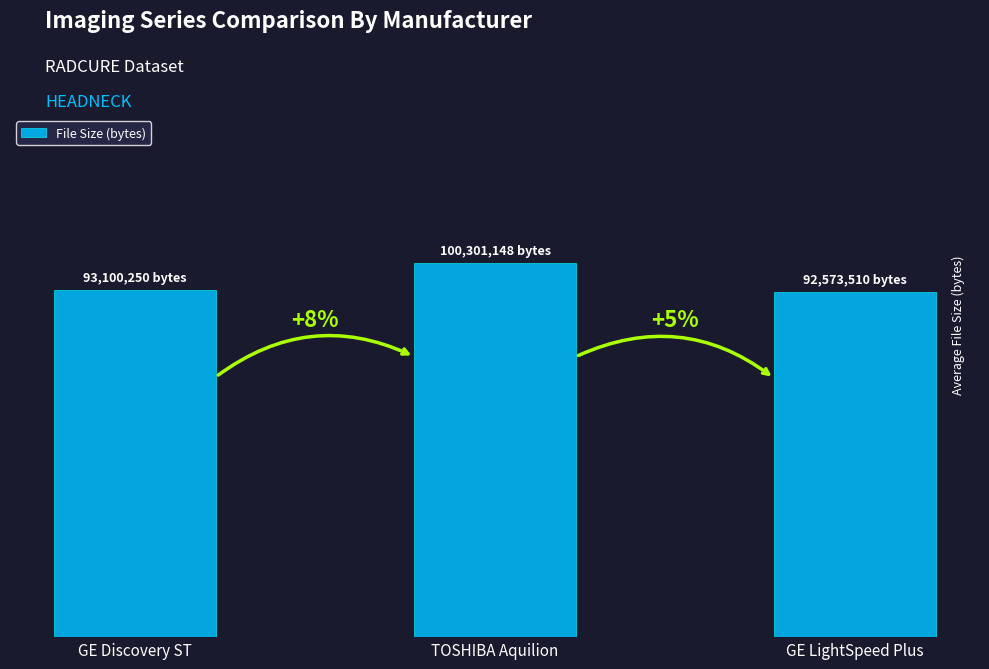

Between GE LightSpeed Plus and TOSHIBA Aquilion, which is larger?

TOSHIBA Aquilion